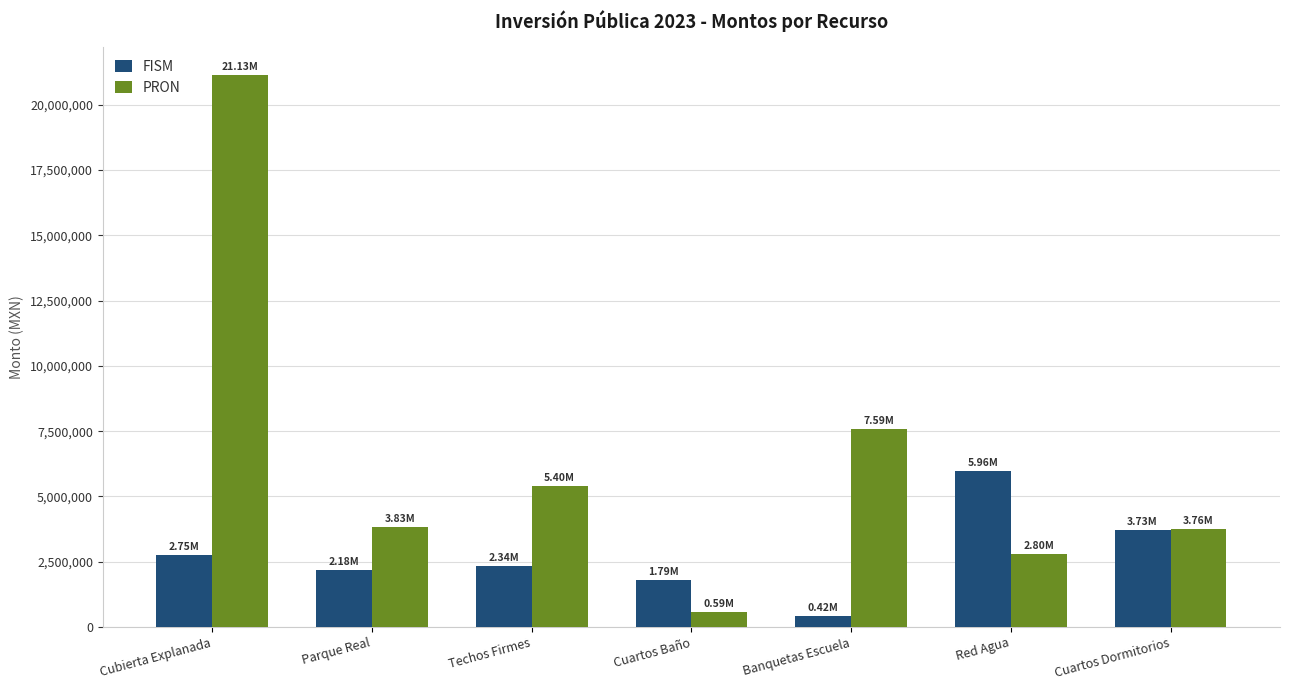

At which label is PRON closest to 10859993?

Banquetas Escuela